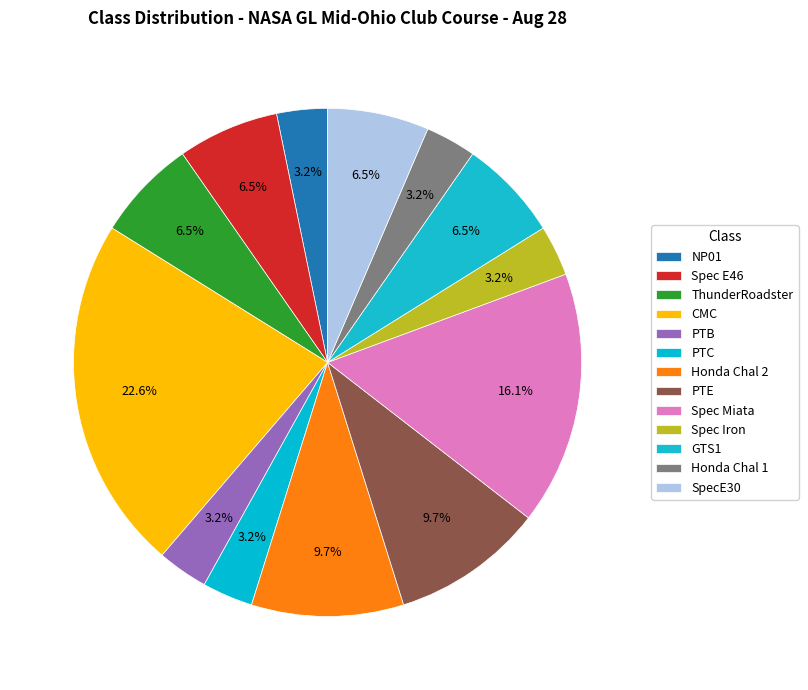

Approximately how many times larger is the value at Honda Chal 2 compared to Honda Chal 1?

3.0